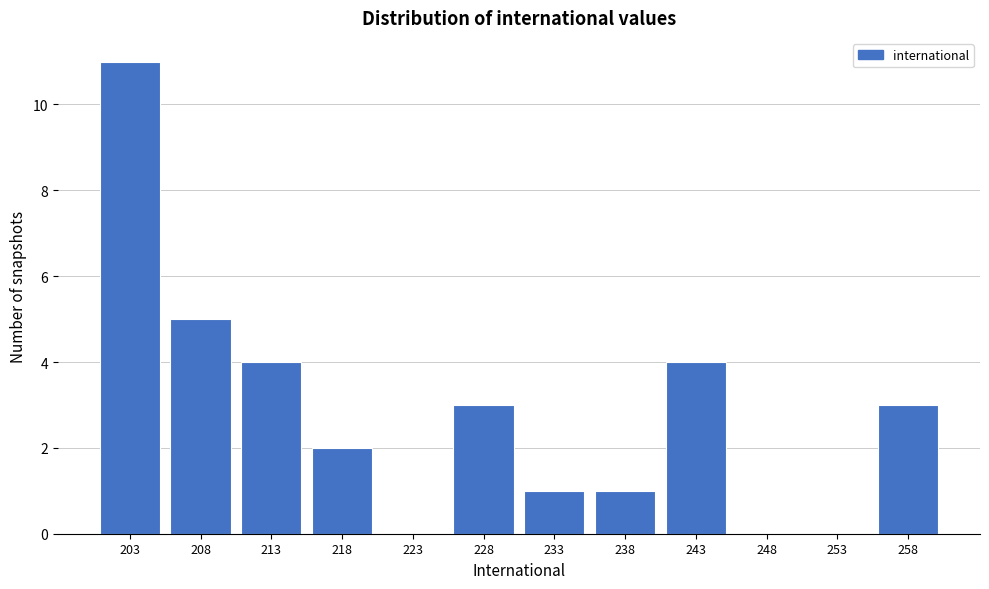

Reading left to right, transcribe all the data shown in this chart.

203=11	208=5	213=4	218=2	223=0	228=3	233=1	238=1	243=4	248=0	253=0	258=3